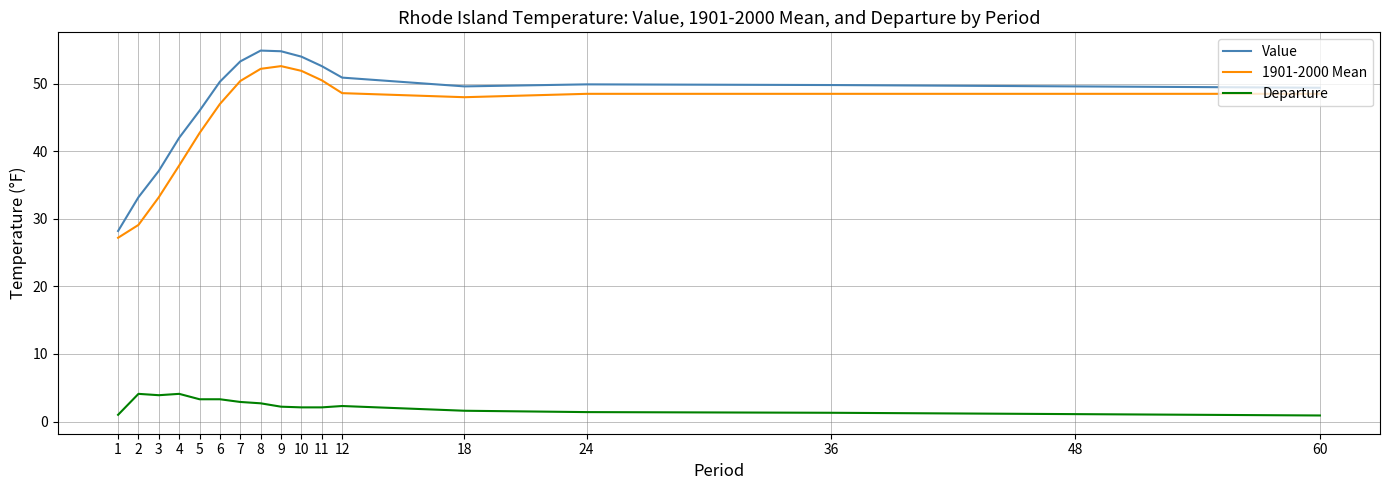

At how many categories does at least one series exceed 44?

13